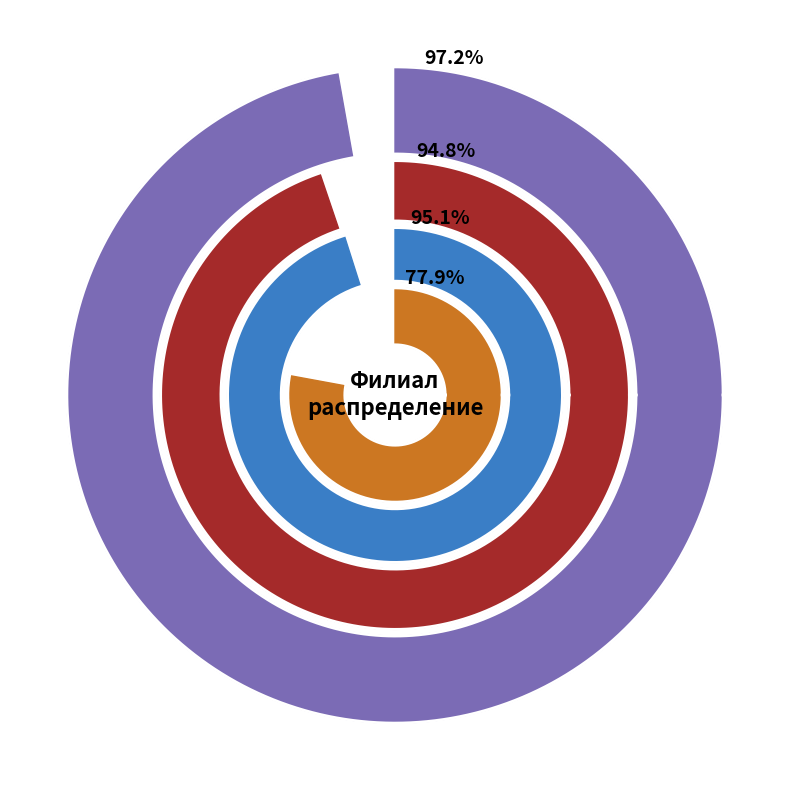

Which has a higher value, СЭС or ЮЭС?

ЮЭС